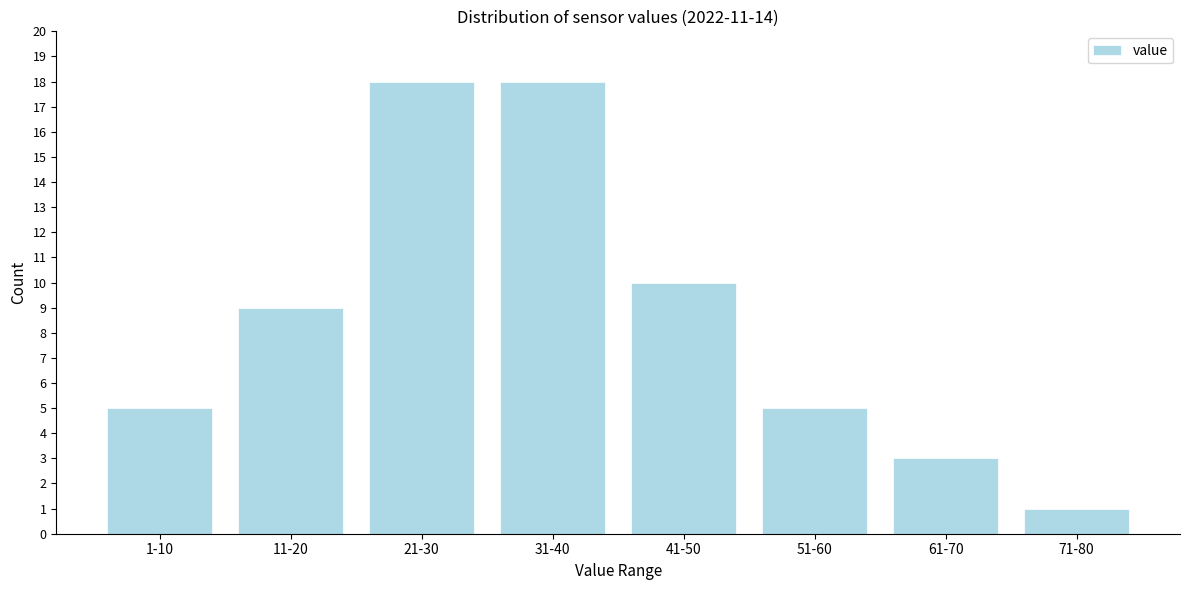

Reading left to right, what are all the values shown in this chart?

1-10=5	11-20=9	21-30=18	31-40=18	41-50=10	51-60=5	61-70=3	71-80=1